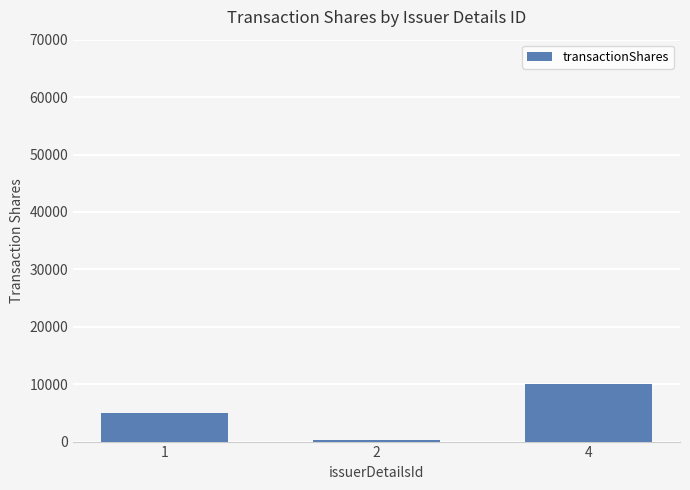

Read the value at 1.

5000